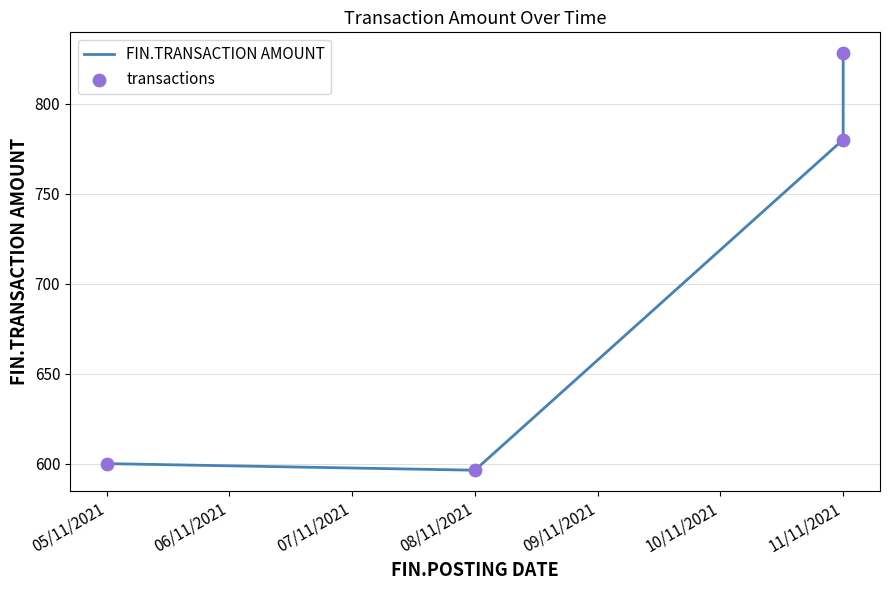

What are all the series names shown in the legend?

FIN.TRANSACTION AMOUNT, transactions